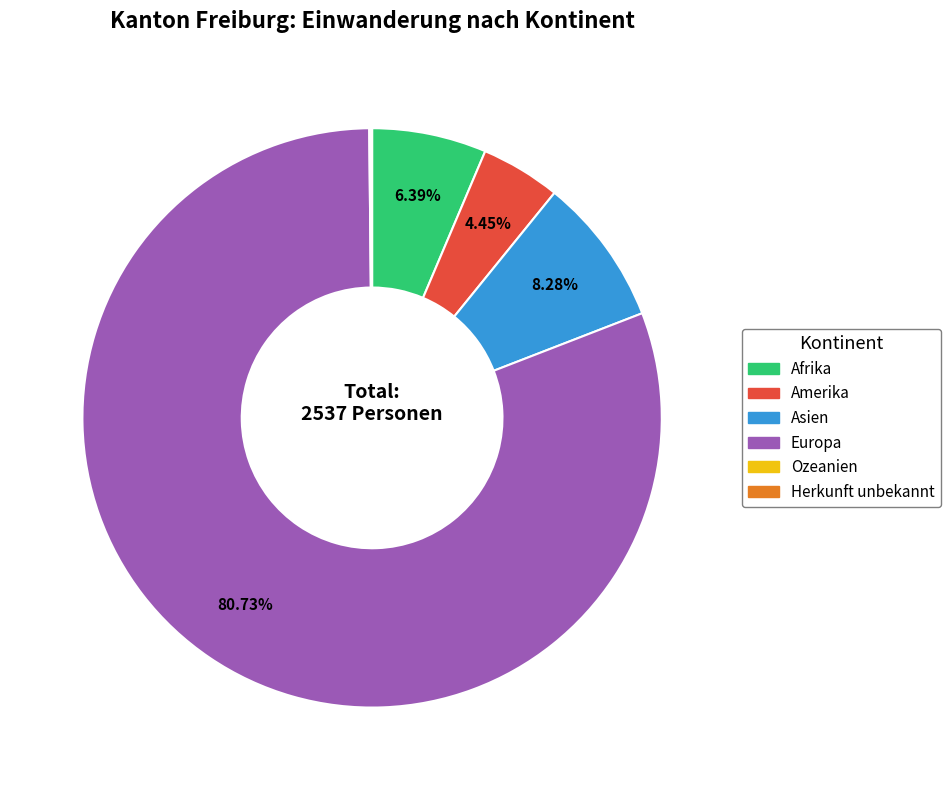

How much of the chart is everything except Europa?

19.3%